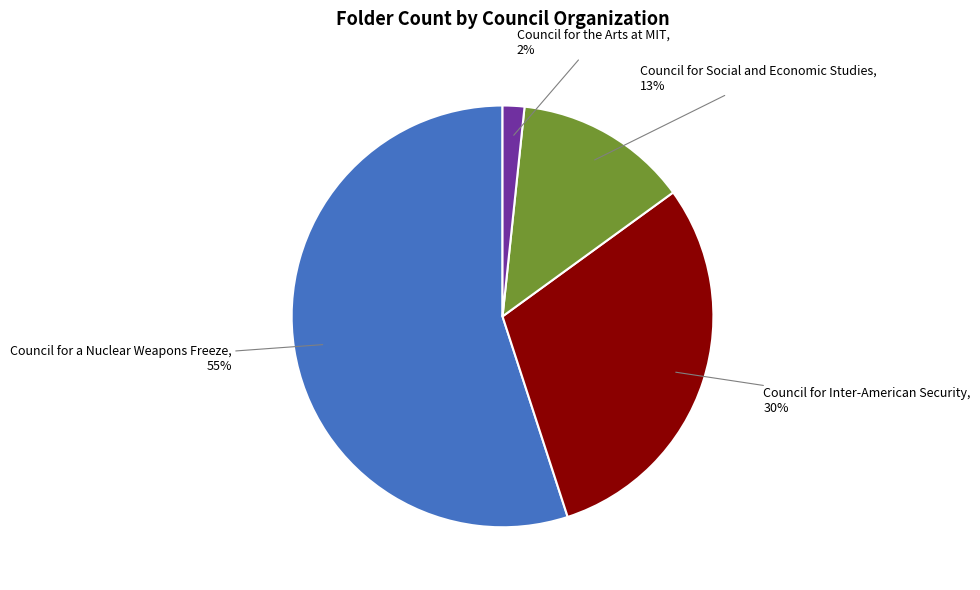

To the nearest percent, what percentage of the pie is Council for Social and Economic Studies?

13%